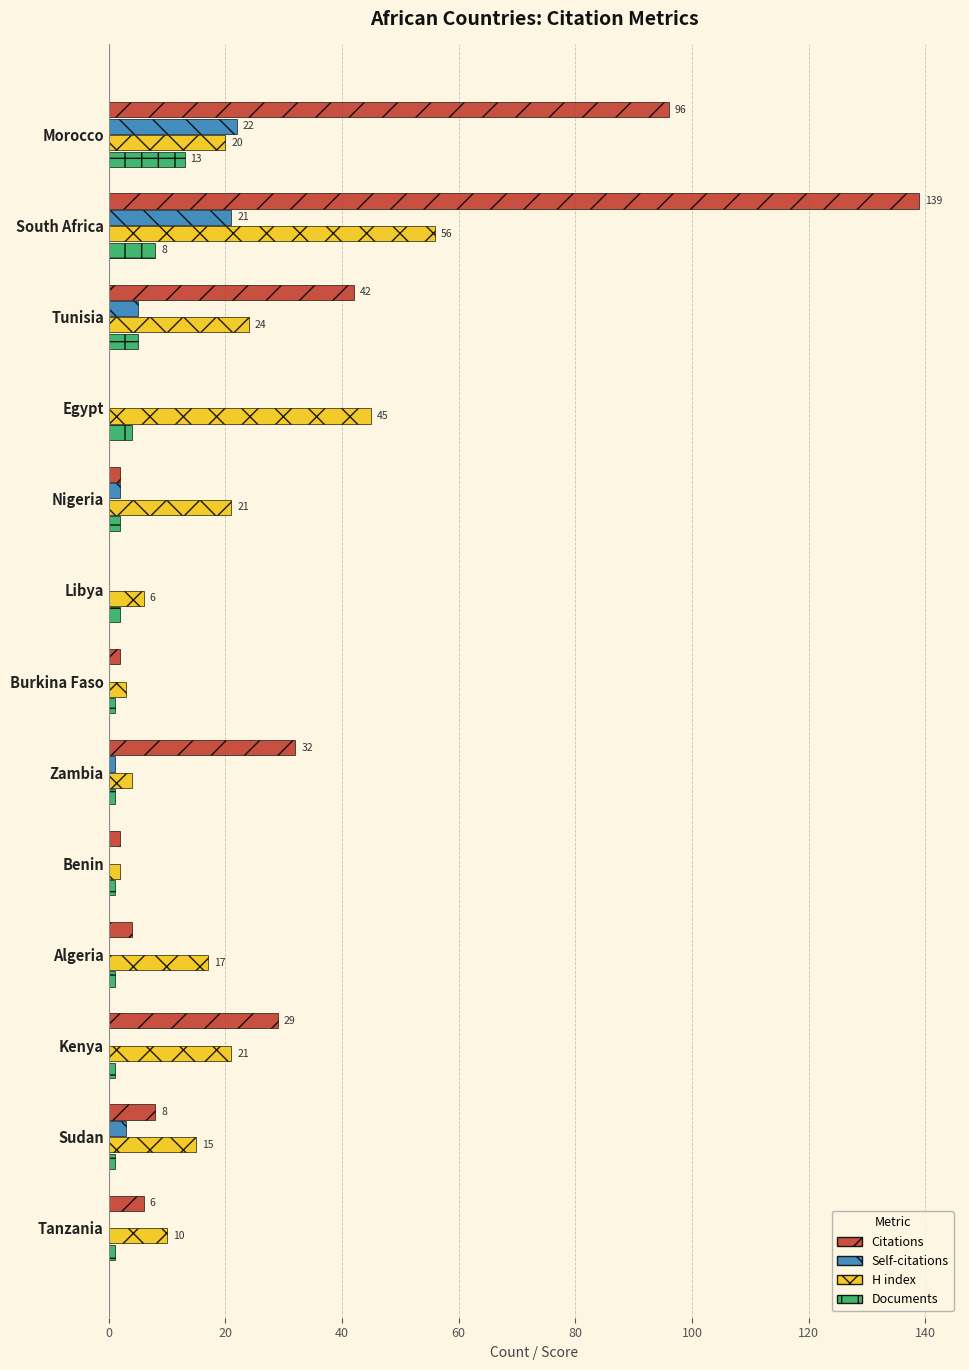

What is the sum of all Documents values?

41